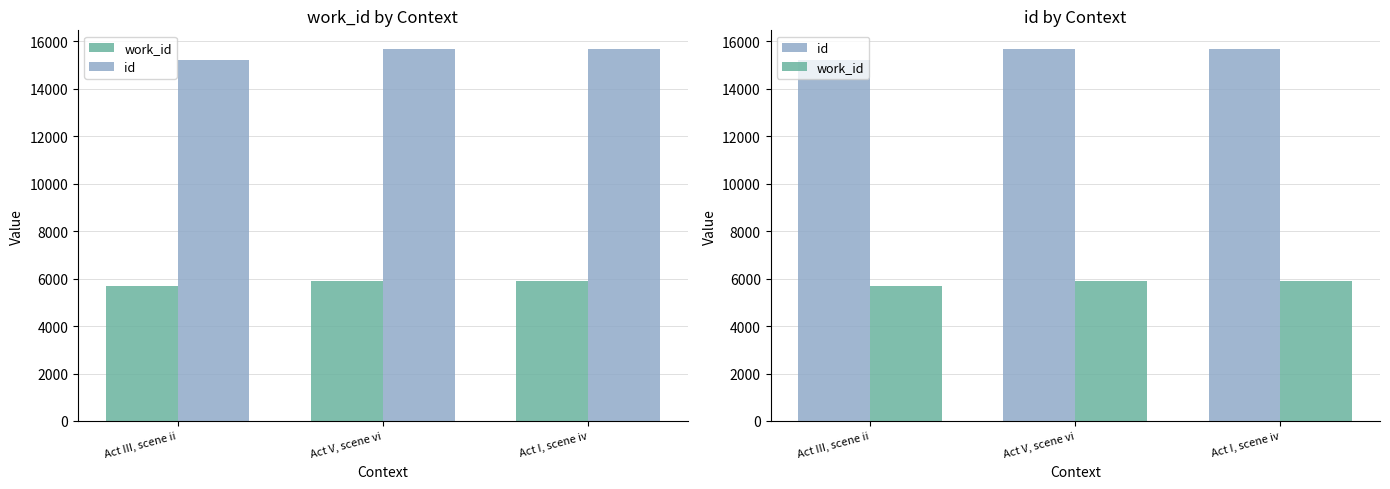

What position from the left is Act V, scene vi?

2